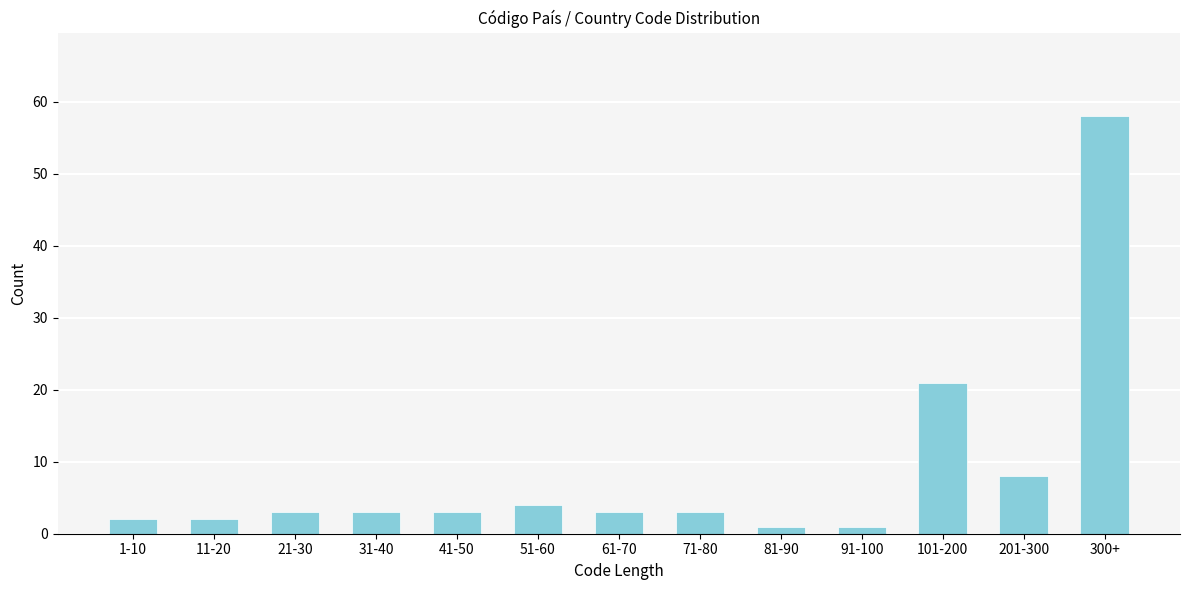

Reading left to right, list all the values displayed in this chart.

2	2	3	3	3	4	3	3	1	1	21	8	58